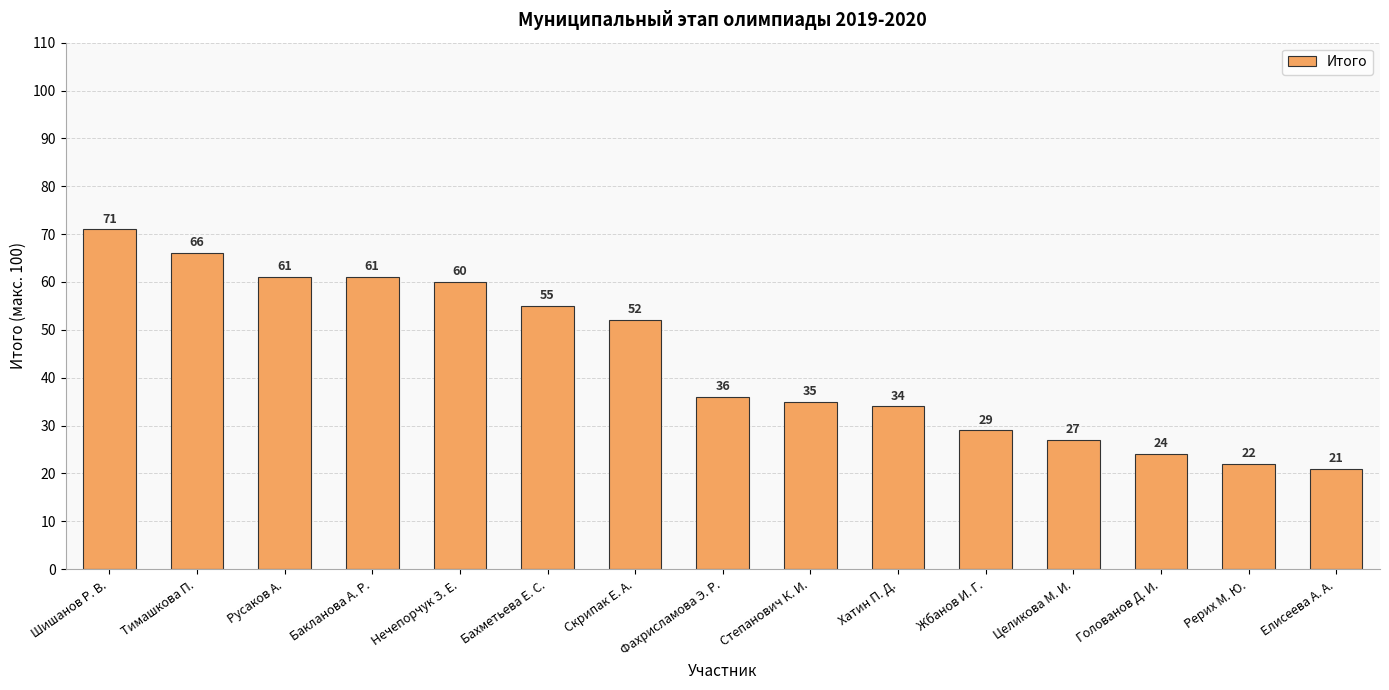

How many series are shown in this chart?

1